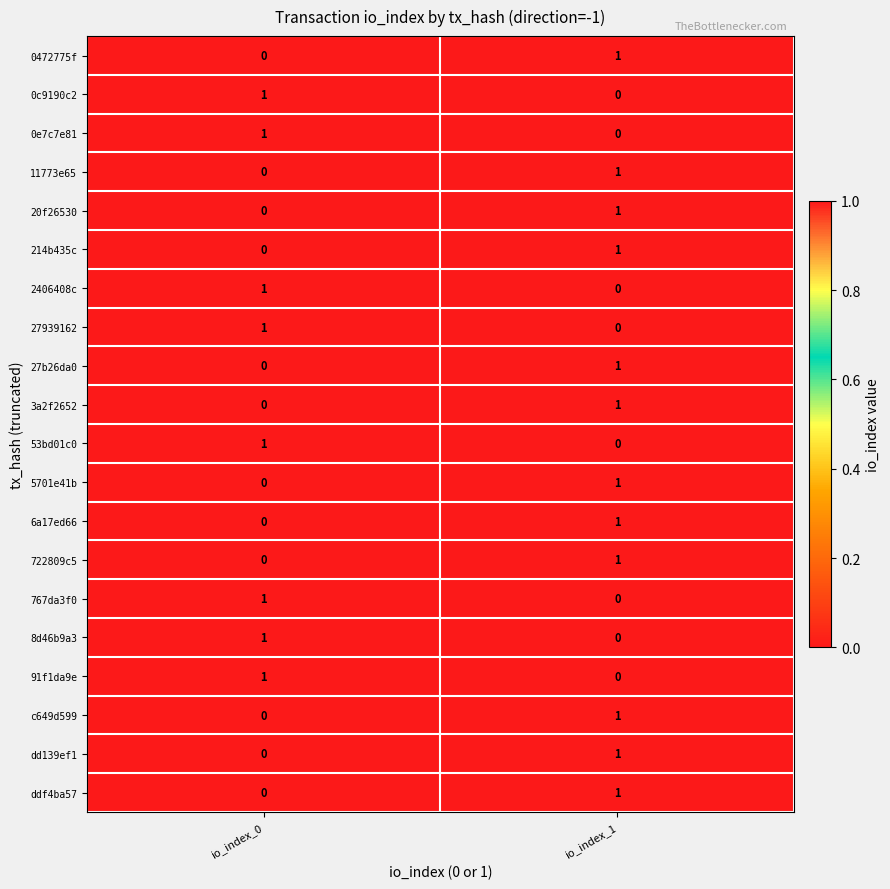

At which label does 8d46b9a3 reach its minimum?

io_index_1